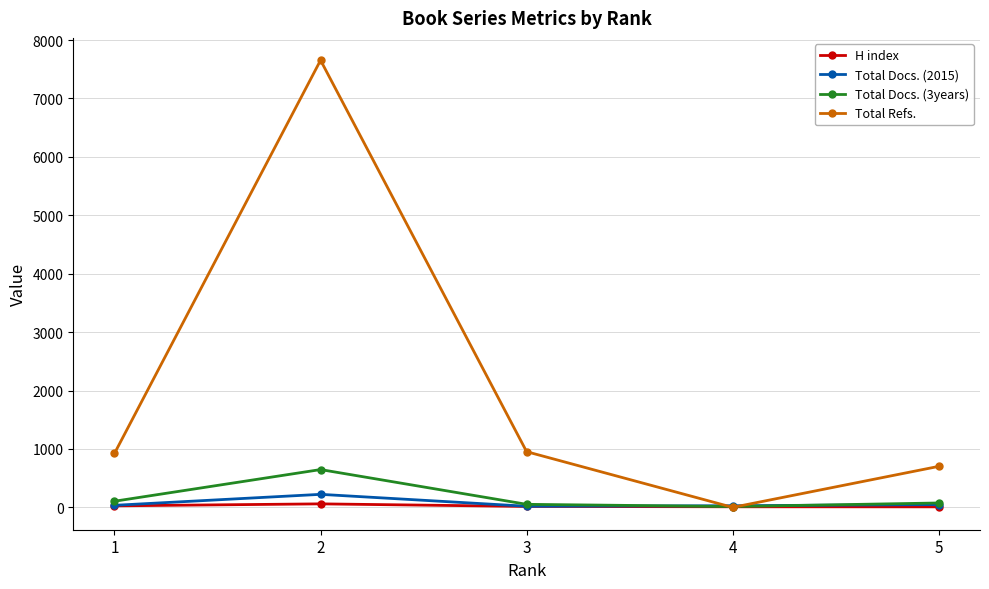

How many distinct data groups are displayed?

4